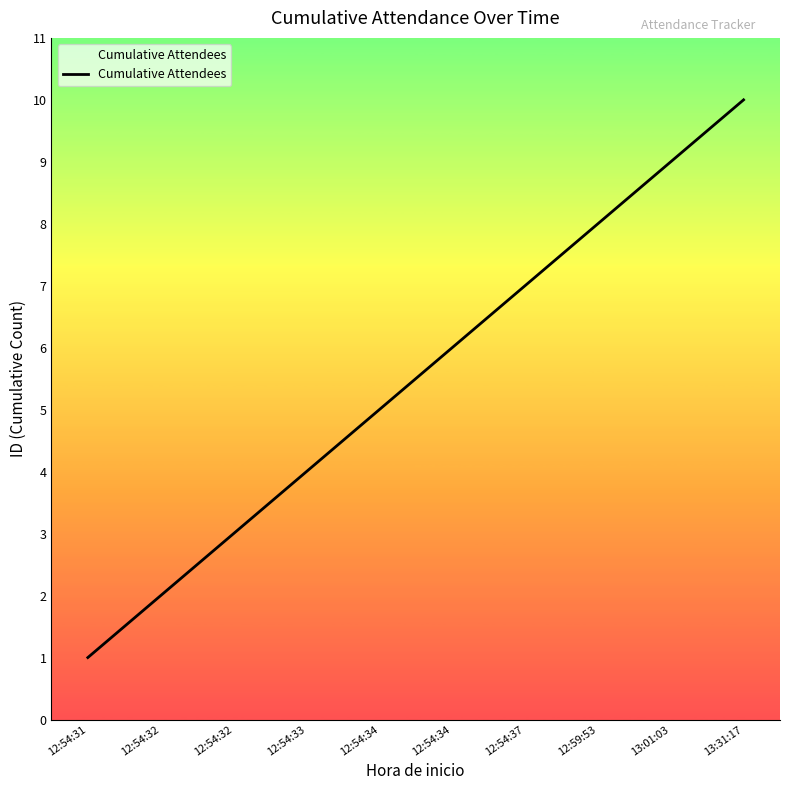

Does the chart display data point markers on the line(s)?

No